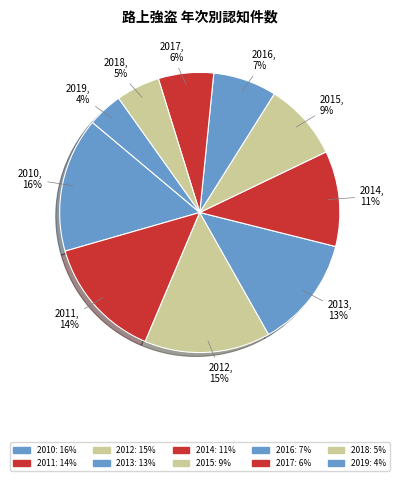

What percentage is the 2012 slice, to the nearest percent?

15%